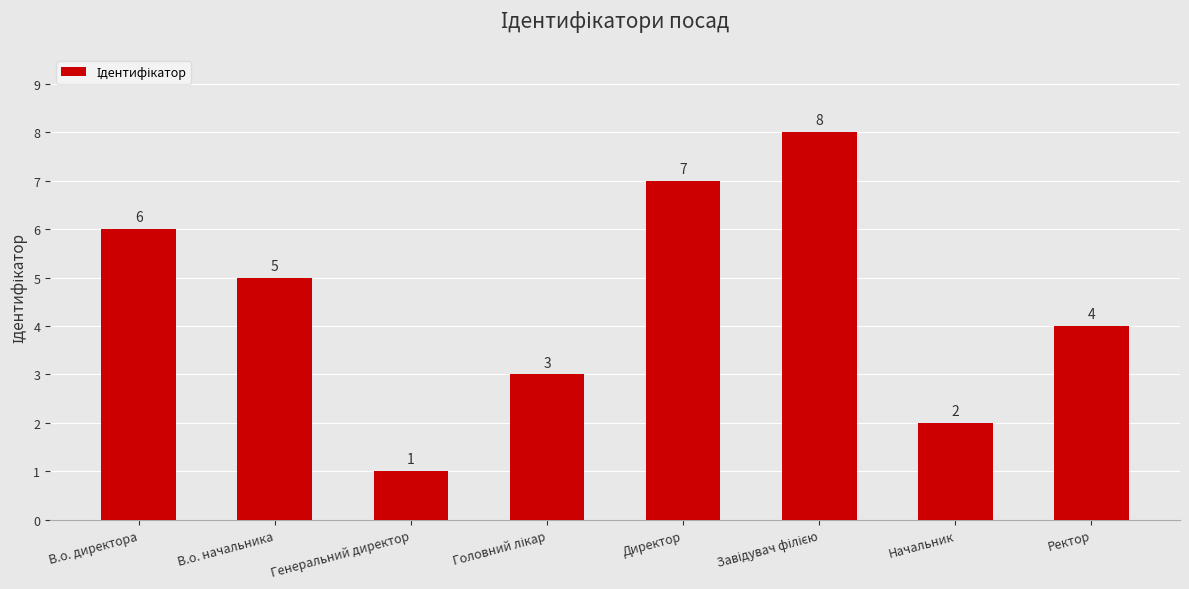

Does the chart contain stacked bars?

No